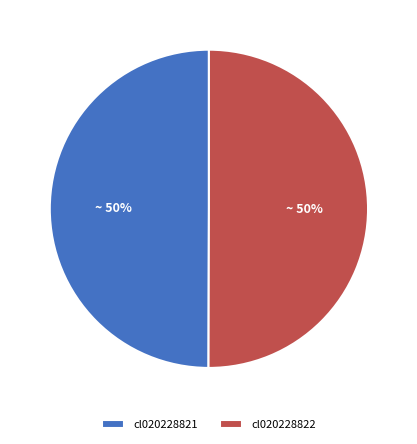

How many segments does this pie chart have?

2